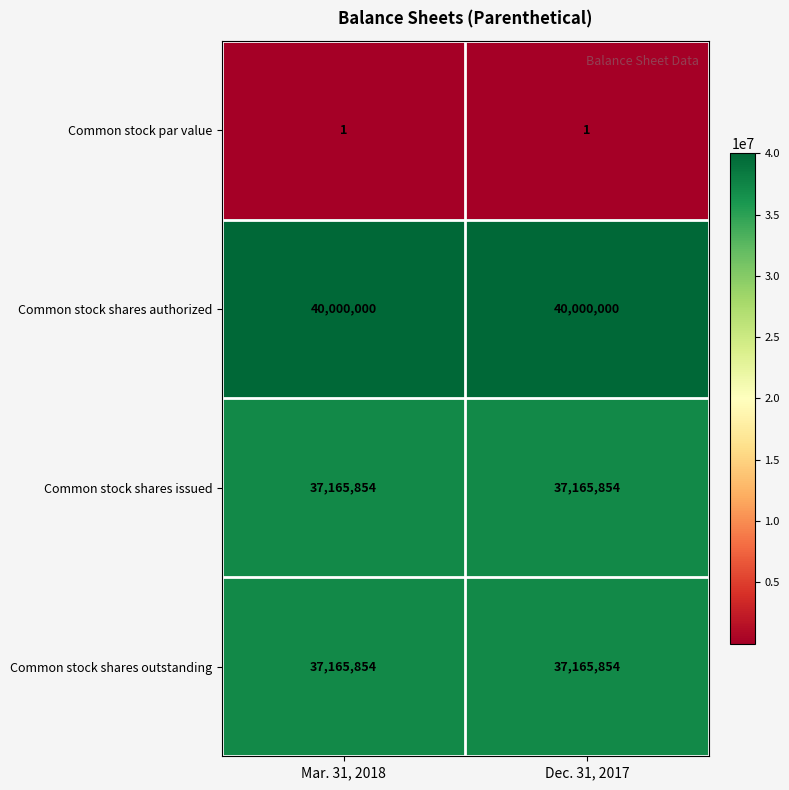

The value of Common stock shares authorized at Mar. 31, 2018 is 27761093. True or false?

False